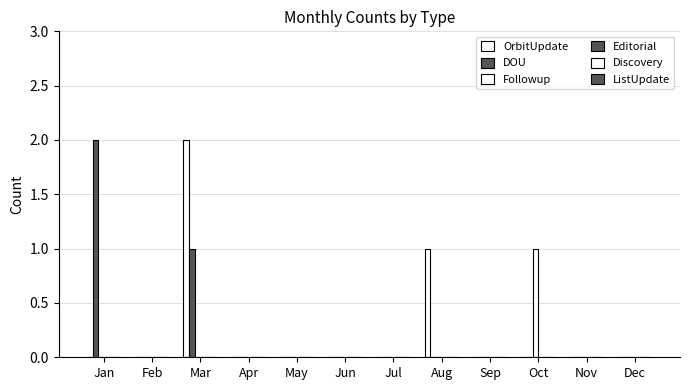

Reading left to right, what are all the values shown in this chart?

OrbitUpdate: Jan=0	Feb=0	Mar=2	Apr=0	May=0	Jun=0	Jul=0	Aug=1	Sep=0	Oct=0	Nov=0	Dec=0
DOU: Jan=2	Feb=0	Mar=1	Apr=0	May=0	Jun=0	Jul=0	Aug=0	Sep=0	Oct=0	Nov=0	Dec=0
Followup: Jan=0	Feb=0	Mar=0	Apr=0	May=0	Jun=0	Jul=0	Aug=0	Sep=0	Oct=1	Nov=0	Dec=0
Editorial: Jan=0	Feb=0	Mar=0	Apr=0	May=0	Jun=0	Jul=0	Aug=0	Sep=0	Oct=0	Nov=0	Dec=0
Discovery: Jan=0	Feb=0	Mar=0	Apr=0	May=0	Jun=0	Jul=0	Aug=0	Sep=0	Oct=0	Nov=0	Dec=0
ListUpdate: Jan=0	Feb=0	Mar=0	Apr=0	May=0	Jun=0	Jul=0	Aug=0	Sep=0	Oct=0	Nov=0	Dec=0